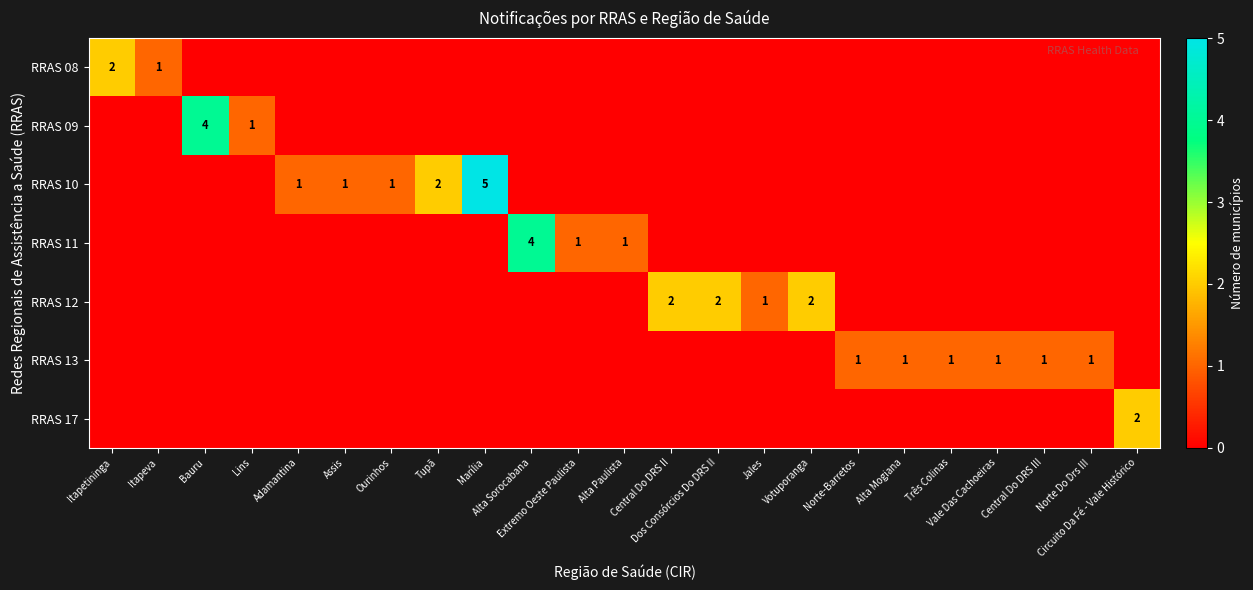

At how many categories does at least one series exceed 1?

9